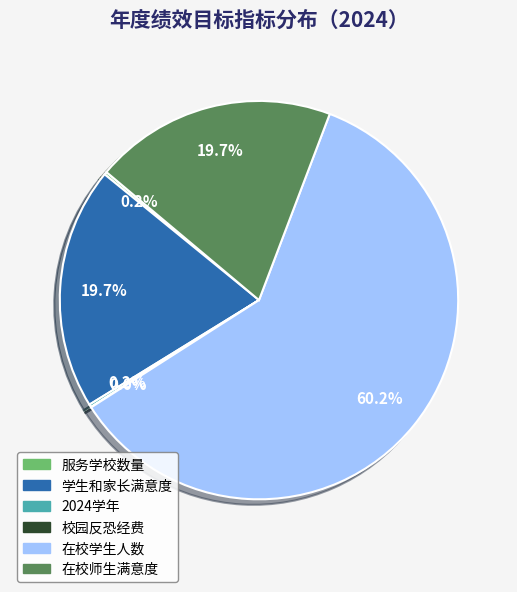

Approximately how many times larger is the value at 在校师生满意度 compared to 学生和家长满意度?

1.0